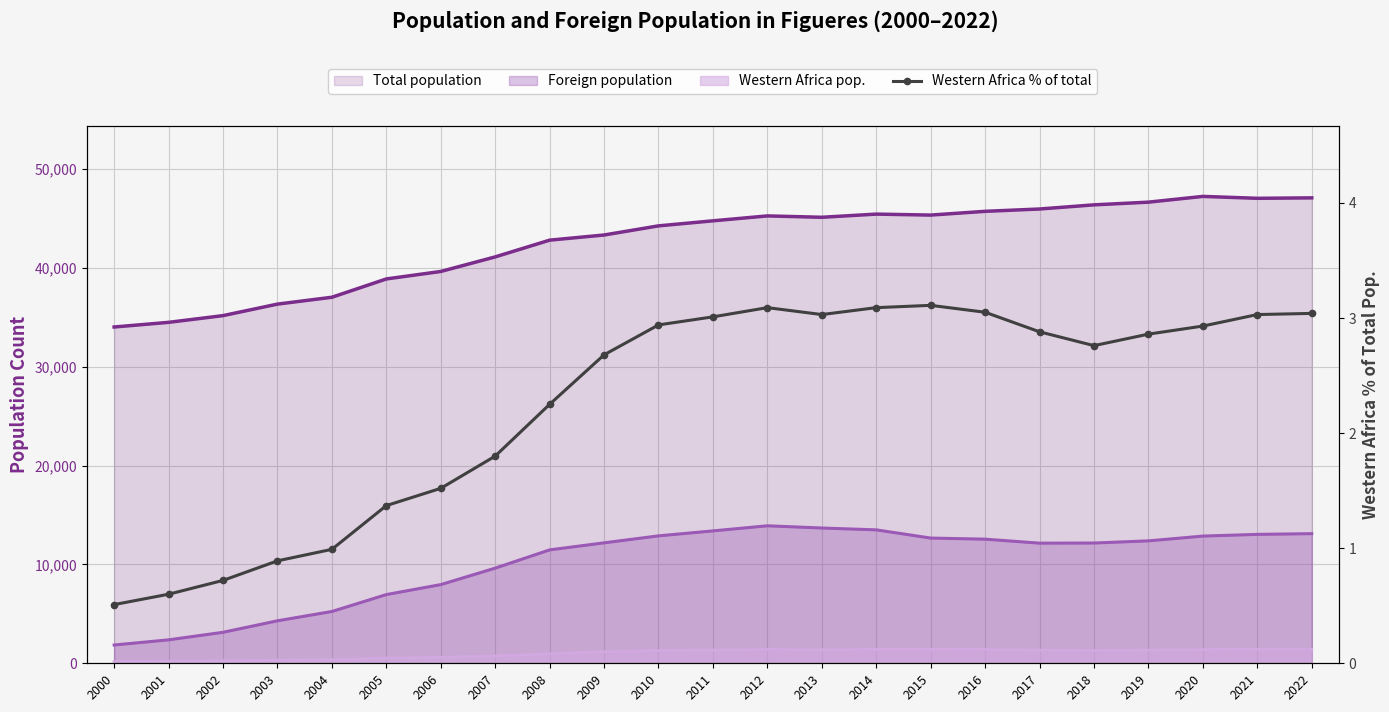

The value at 2000 is 0.2. True or false?

False